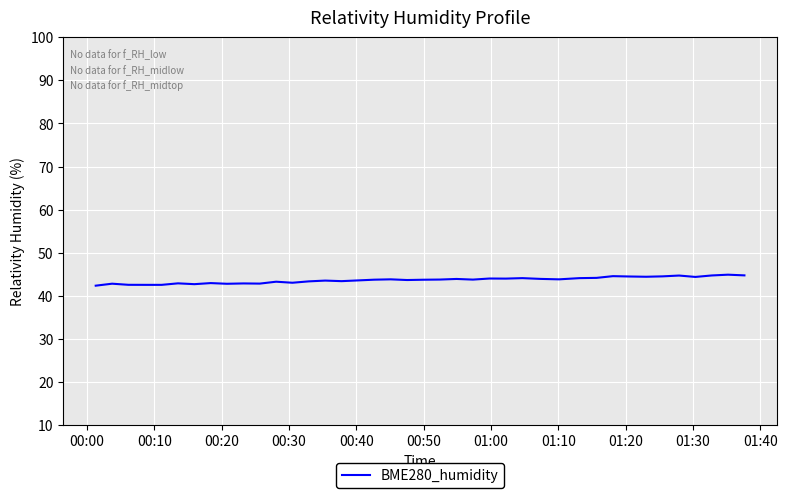

What is the smallest value displayed?

42.4